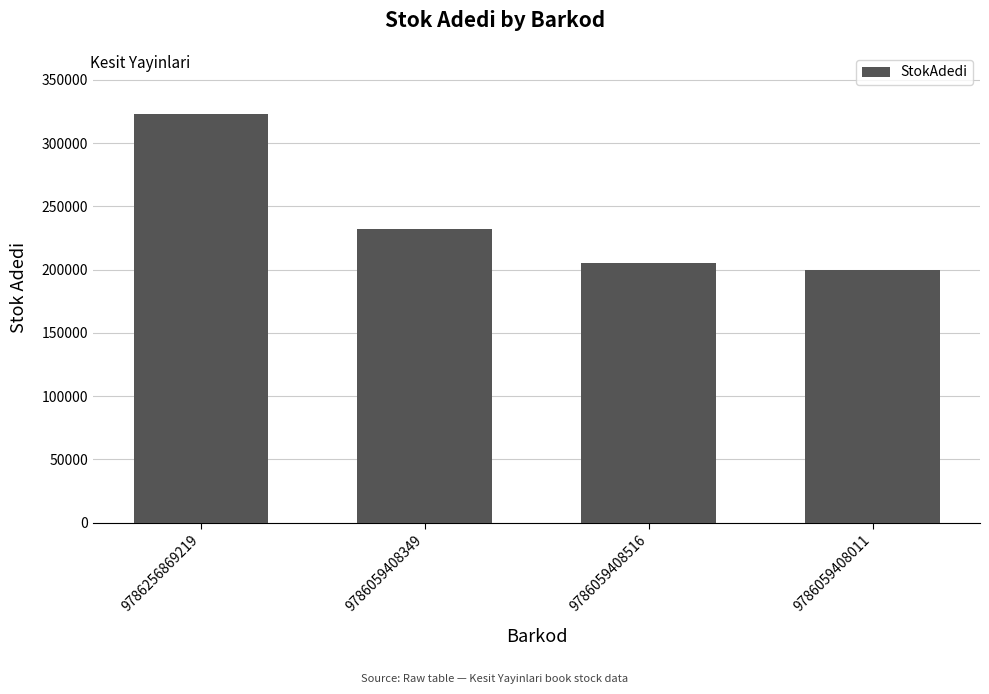

What is the minimum value shown in the chart?

199863